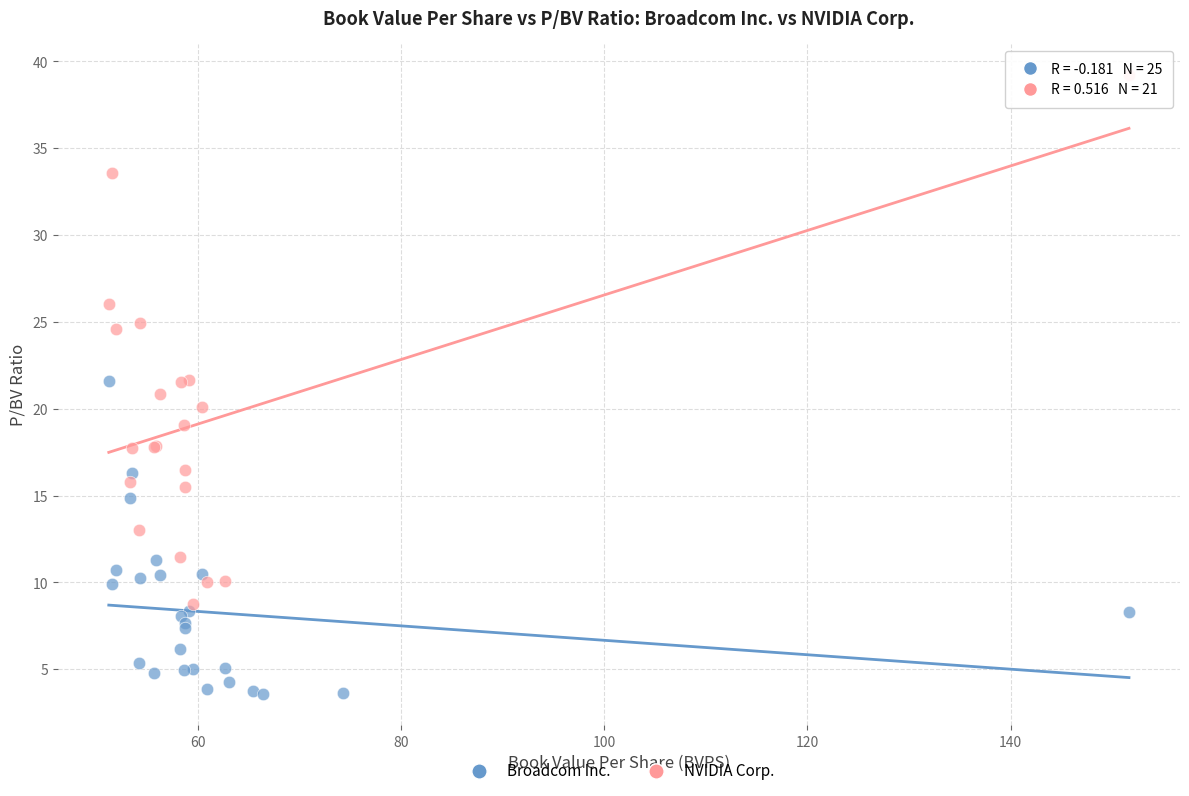

Which series has the largest Y range (max minus min)?

NVIDIA Corp.